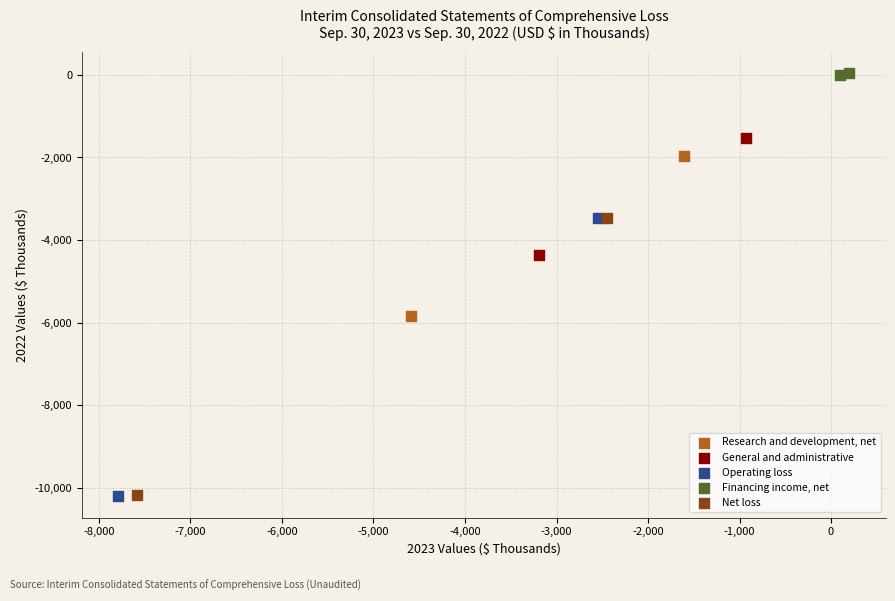

Which series reaches the maximum Y coordinate?

Financing income, net